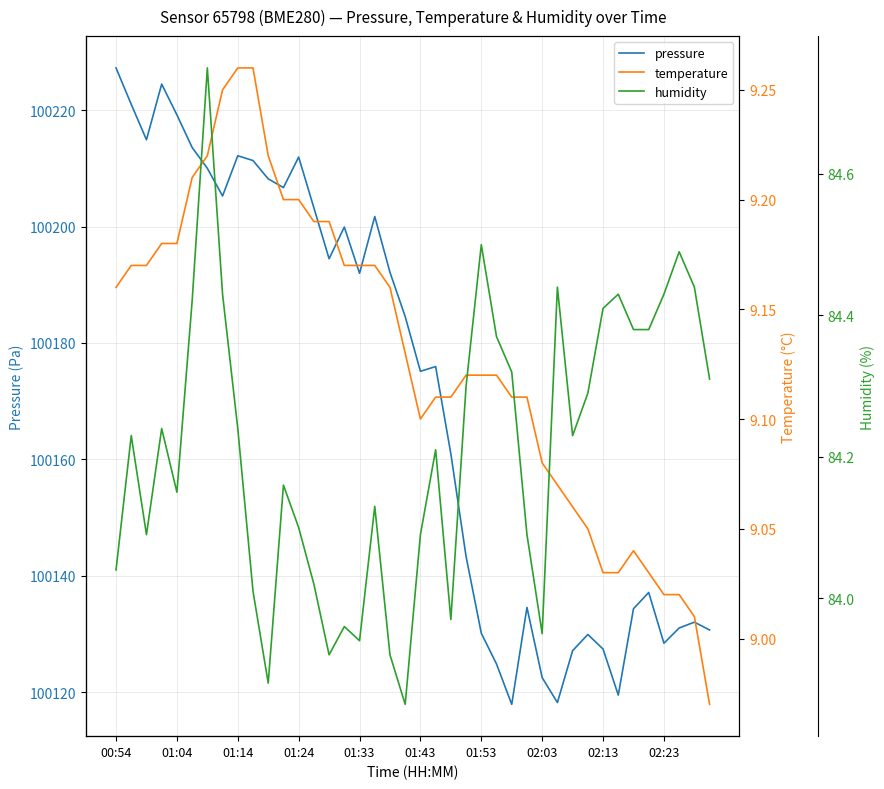

True or false: humidity and pressure cross at least once.

False